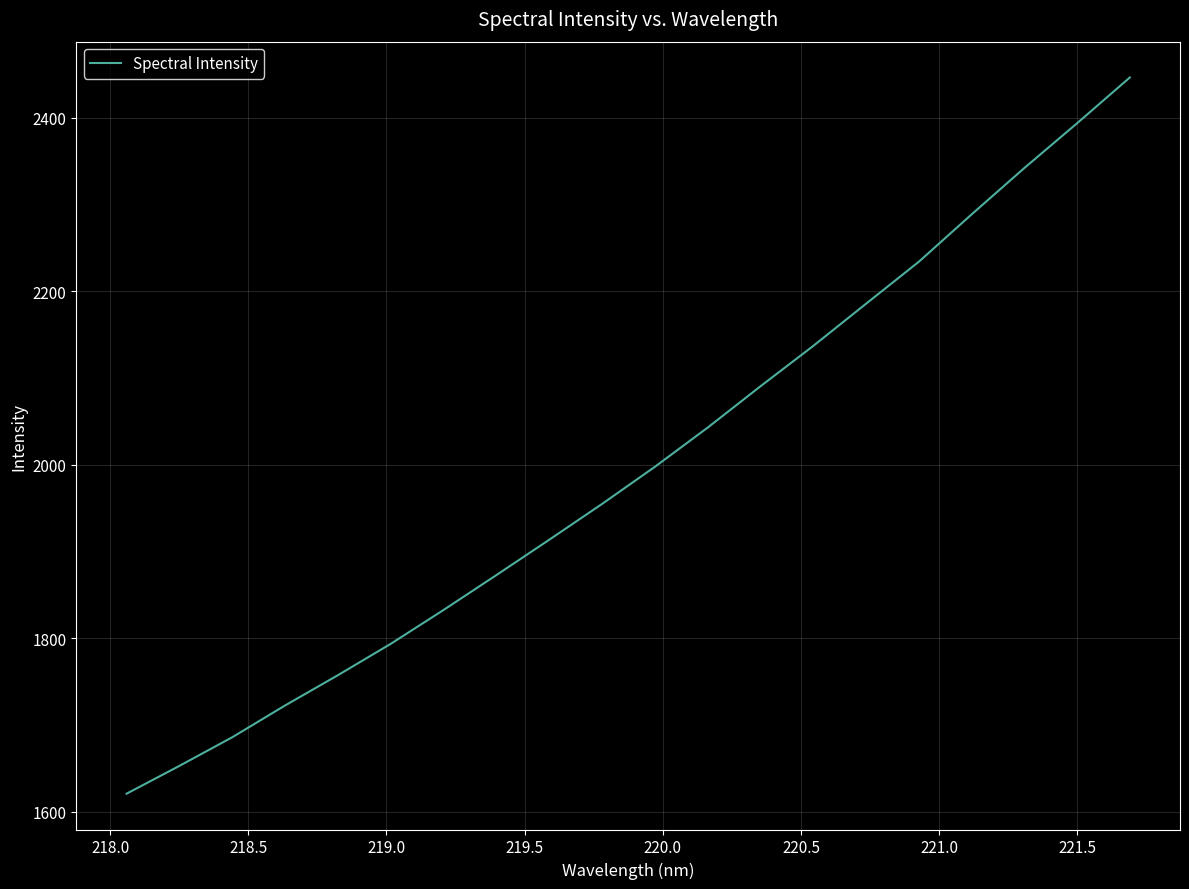

What is the greatest value displayed?

2446.5